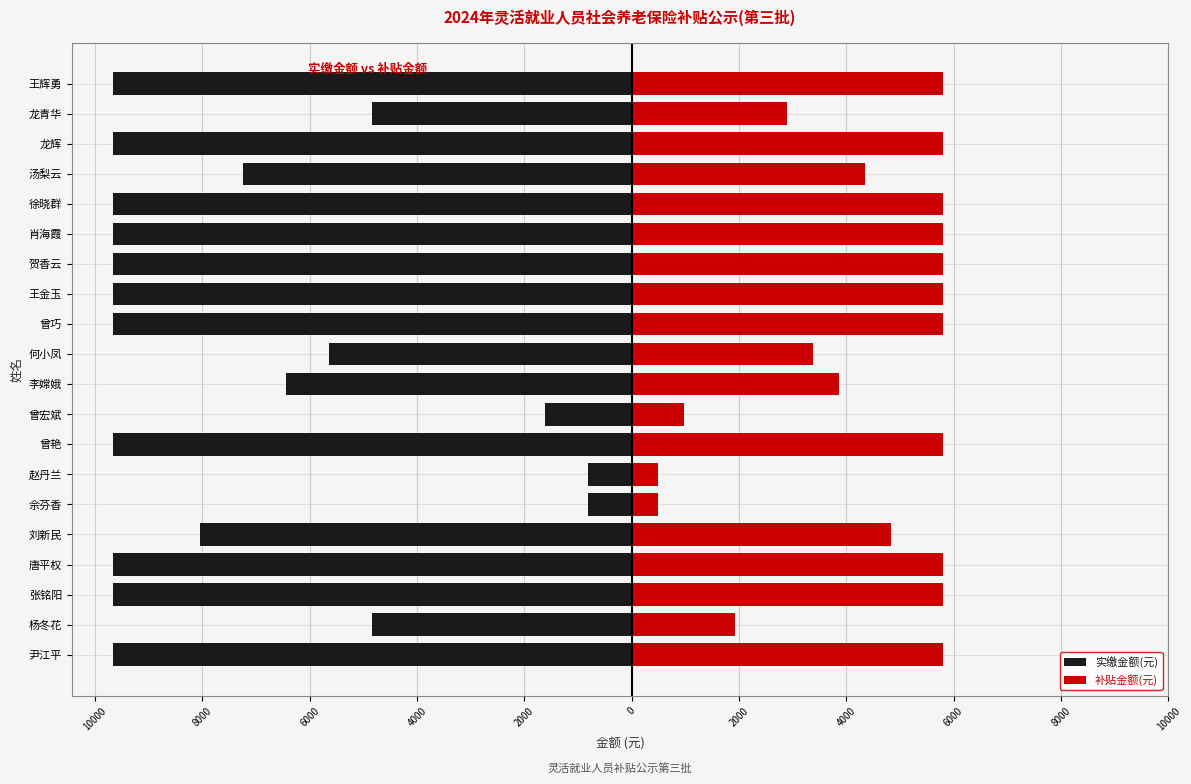

Count the number of data series in this chart.

2